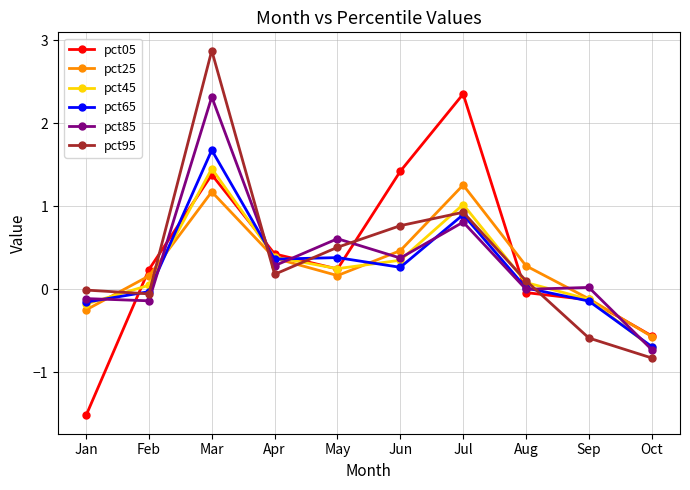

What is the sum of all pct45 values?

2.6